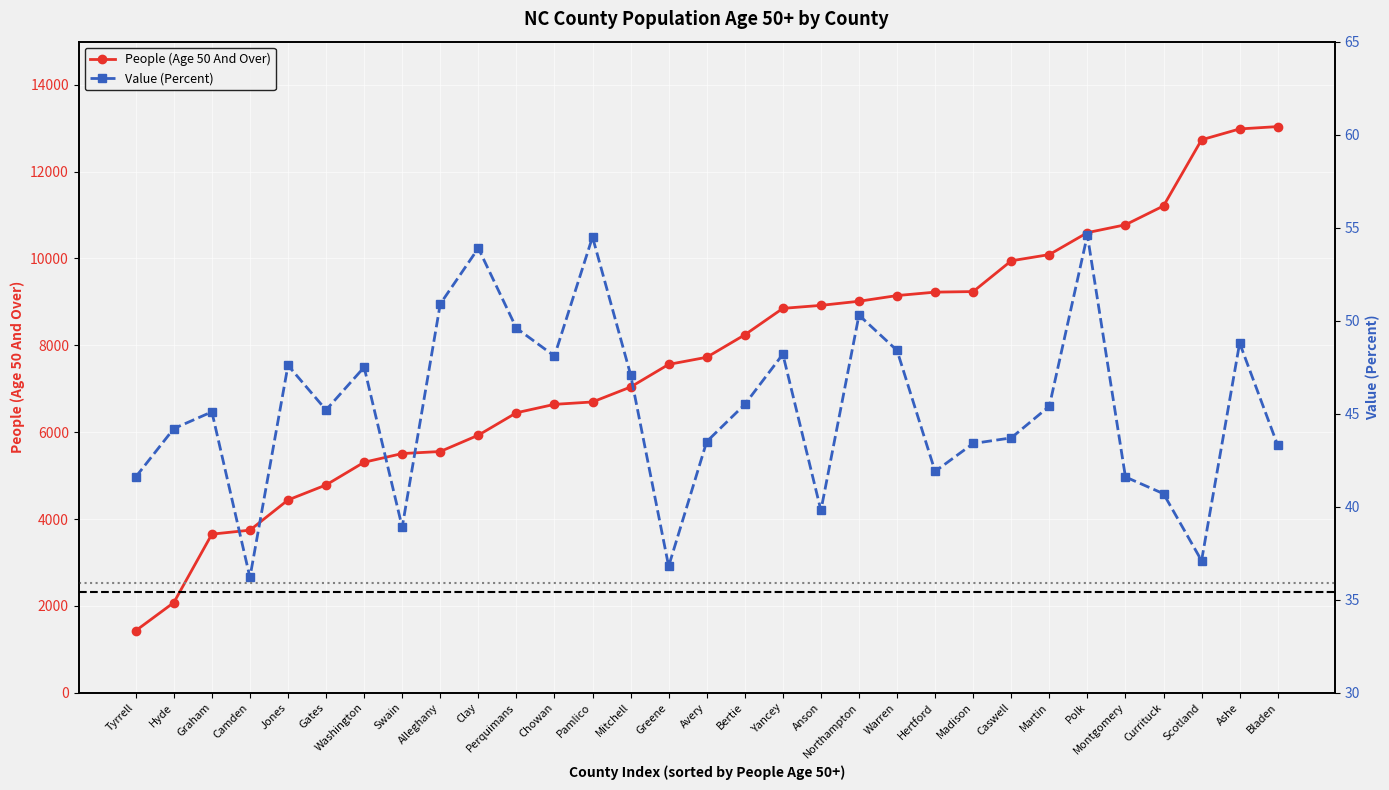

Rank the series by their maximum value, from highest to lowest.

People (Age 50 And Over), Value (Percent)